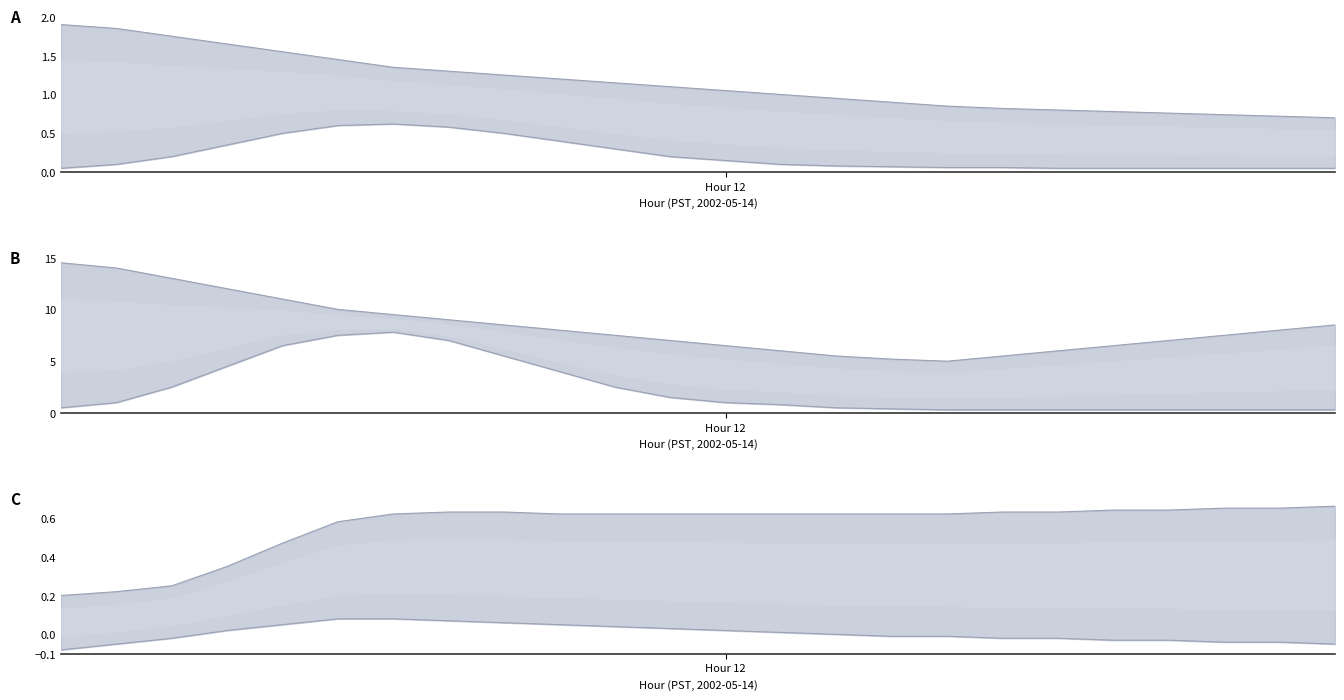

What is the approximate value of A lower line at 8?

0.5